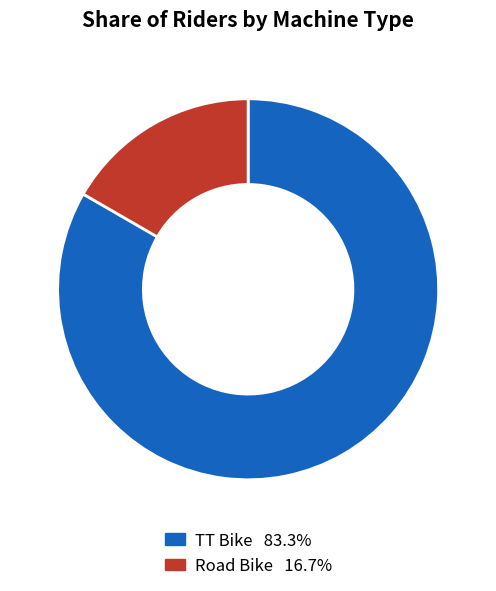

Is the sum of TT Bike and Road Bike greater than half?

Yes